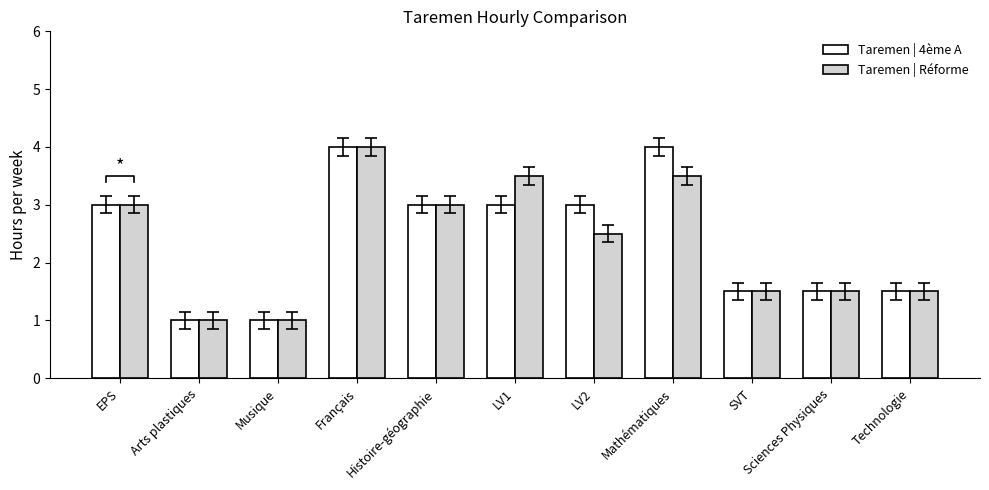

Is the value of Taremen | 4ème A at LV1 greater than the value of Taremen | Réforme at EPS?

No